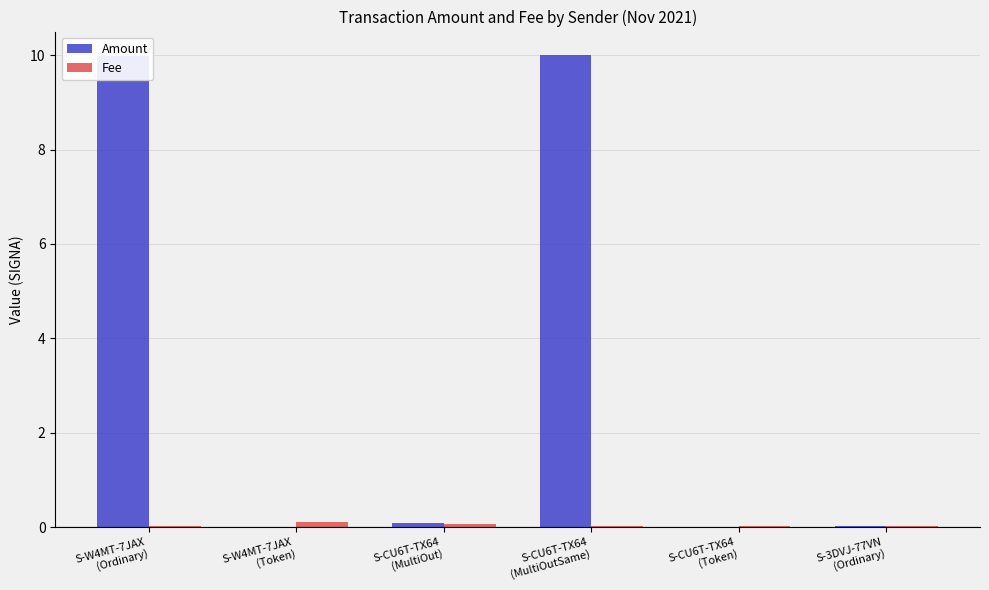

What is the sum of all Amount values?

20.1